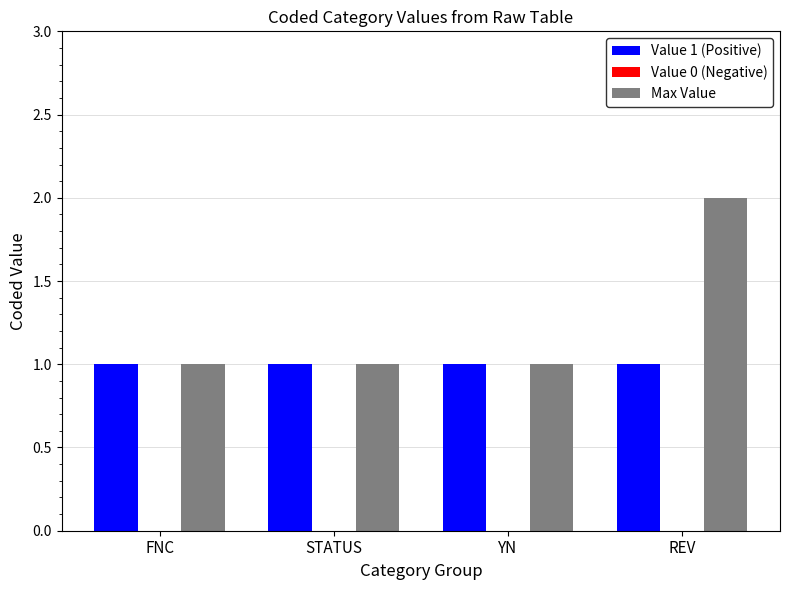

The Value 1 (Positive) series shows 2 at FNC. True or false?

False